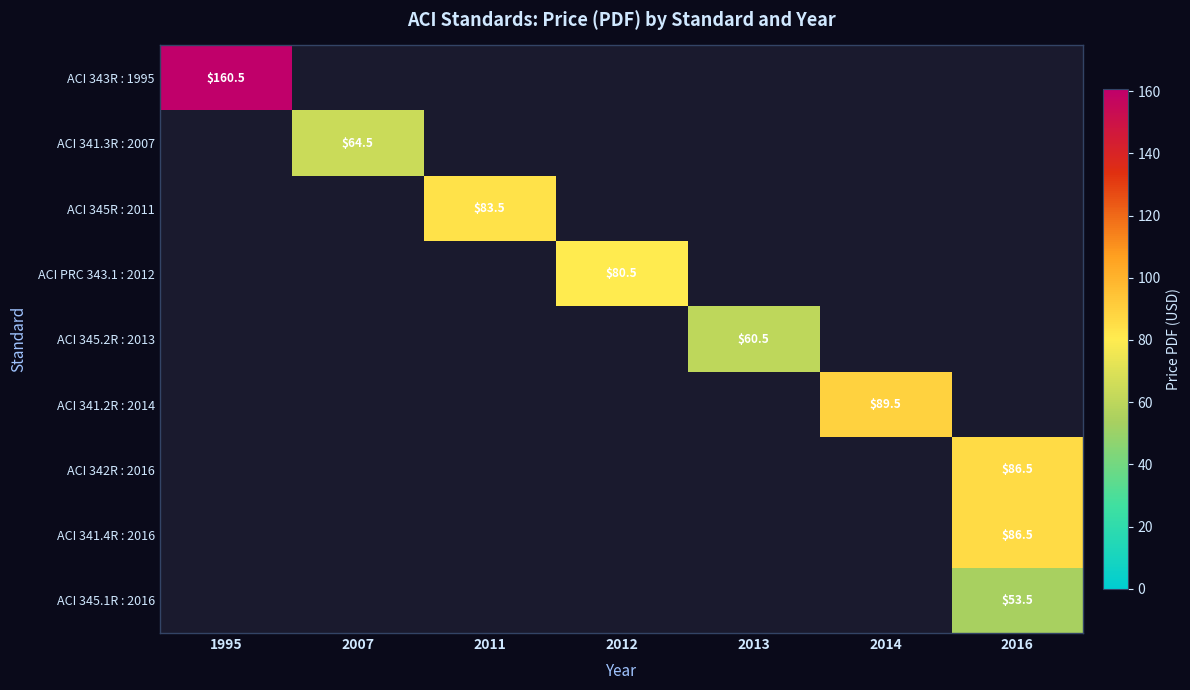

Is it true that ACI 341.3R : 2007 equals 41.8 at 2007?

False